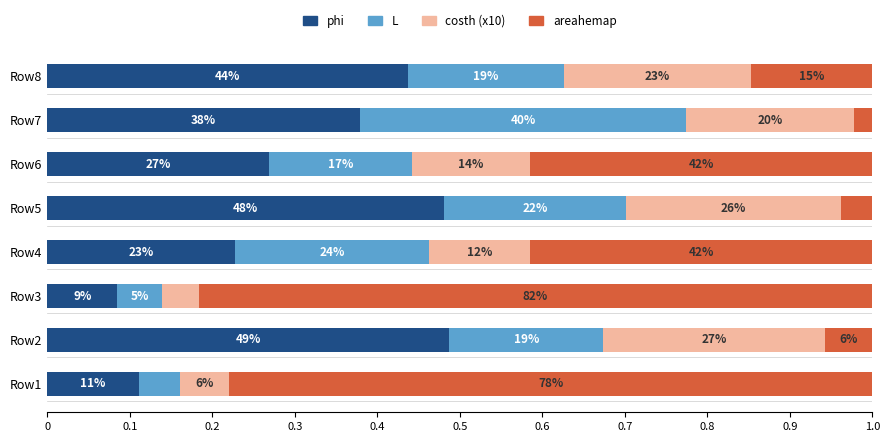

What are all the series names shown in the legend?

phi, L, costh (x10), areahemap